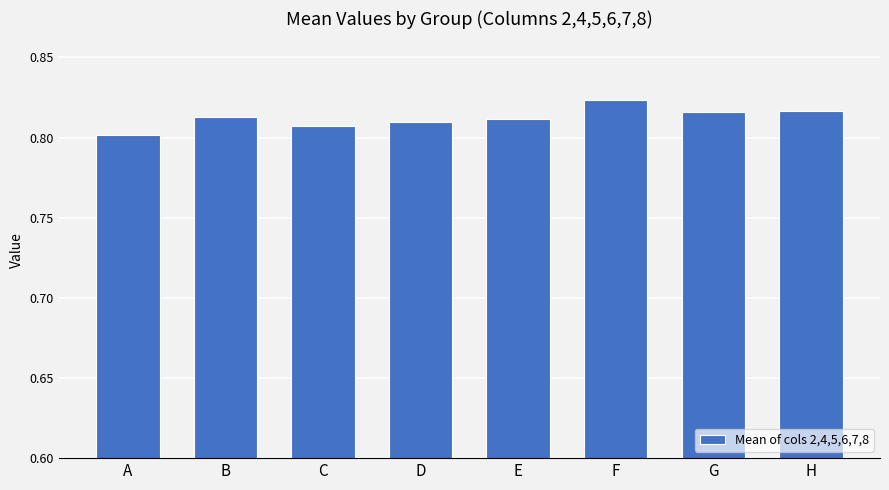

Between F and B, which is larger?

F